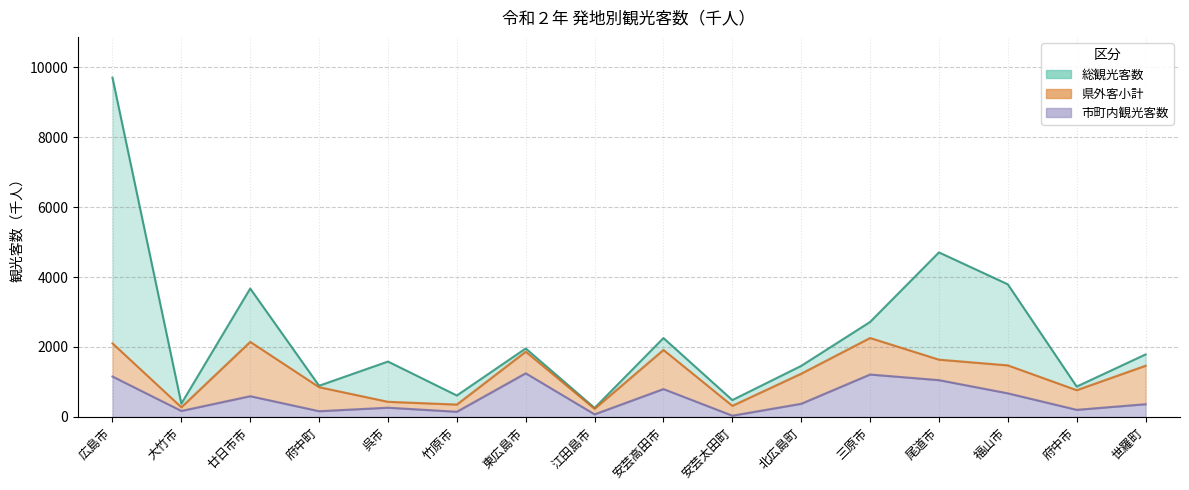

In 県内客小計, how many points are higher than both neighbors (excluding endpoints)?

4